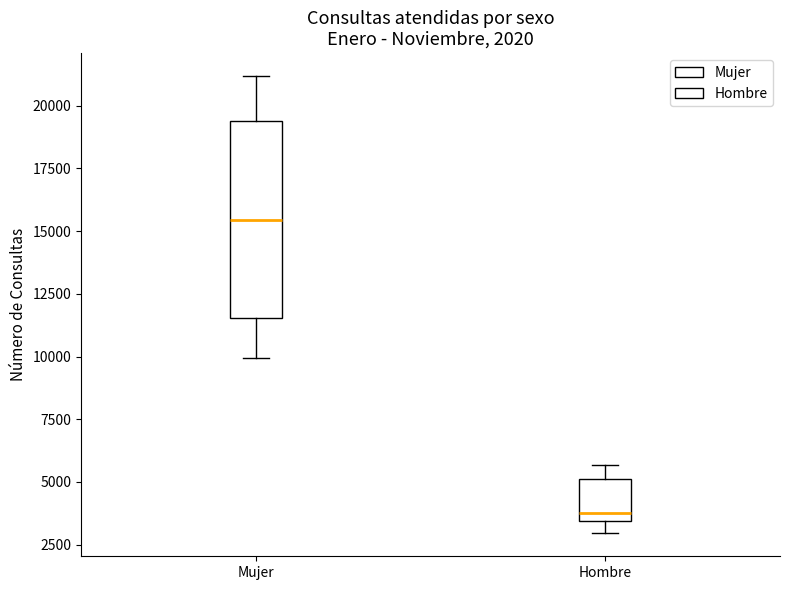

Comparing the boxes themselves (not the whiskers), which one is the tallest?

Mujer